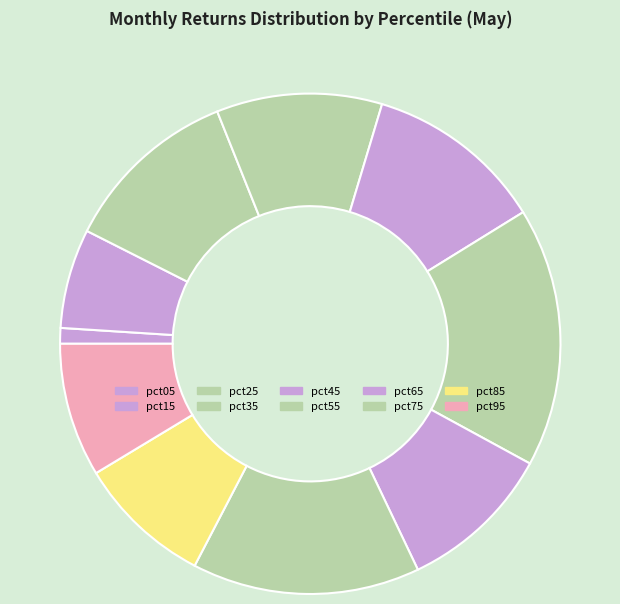

Count the number of slices in the pie.

10